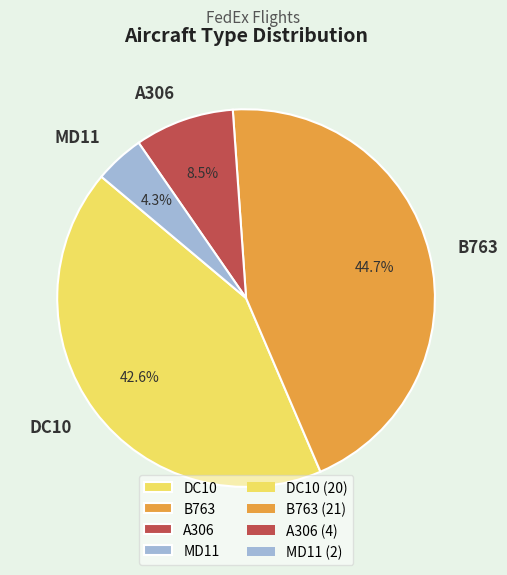

What is the smallest slice in the pie chart?

MD11